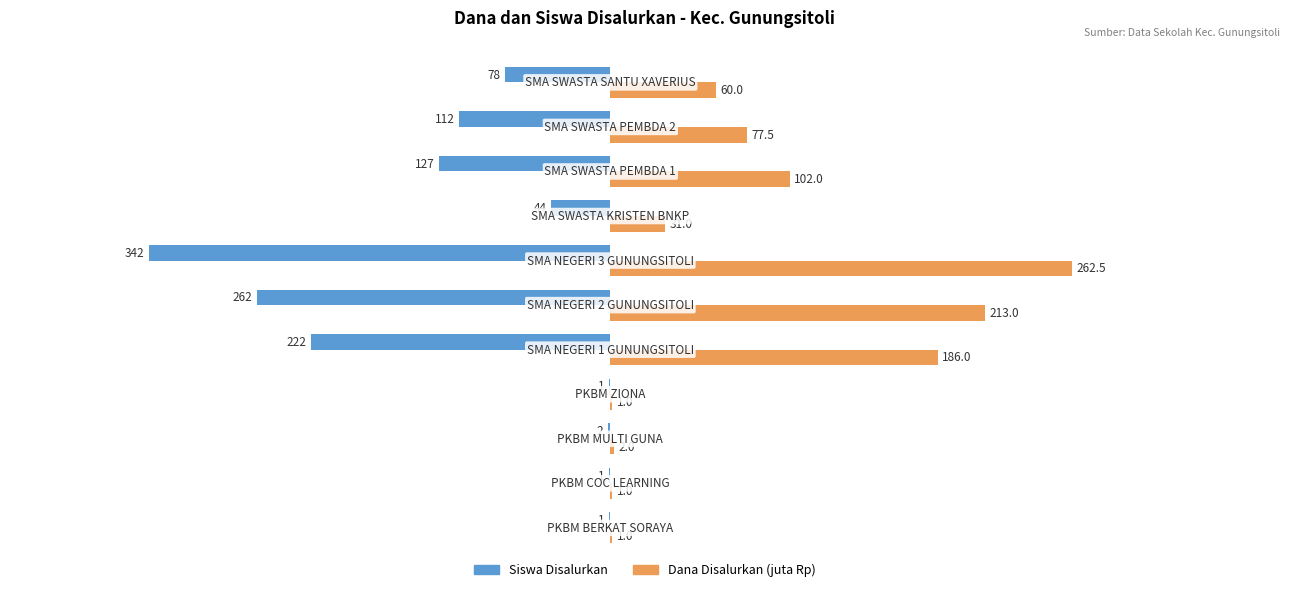

Count the number of categories in the chart.

11